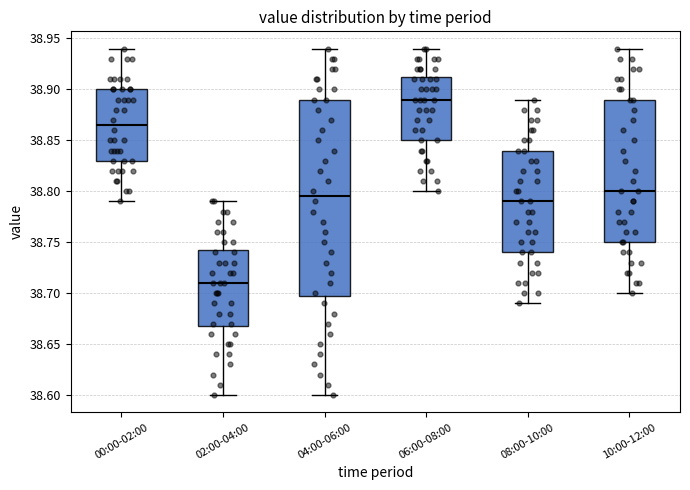

Reading left to right, read every box against the y-axis: the position of its median line, the range the box covers, and the ends of its whiskers. The values are not printed on the chart, so give them approximately, as read against the axis.

00:00-02:00: median 38.865, box 38.830 to 38.900, whiskers 38.790 to 38.940
02:00-04:00: median 38.710, box 38.670 to 38.745, whiskers 38.600 to 38.790
04:00-06:00: median 38.795, box 38.700 to 38.890, whiskers 38.600 to 38.940
06:00-08:00: median 38.890, box 38.850 to 38.915, whiskers 38.800 to 38.940
08:00-10:00: median 38.790, box 38.740 to 38.840, whiskers 38.690 to 38.890
10:00-12:00: median 38.800, box 38.750 to 38.890, whiskers 38.700 to 38.940